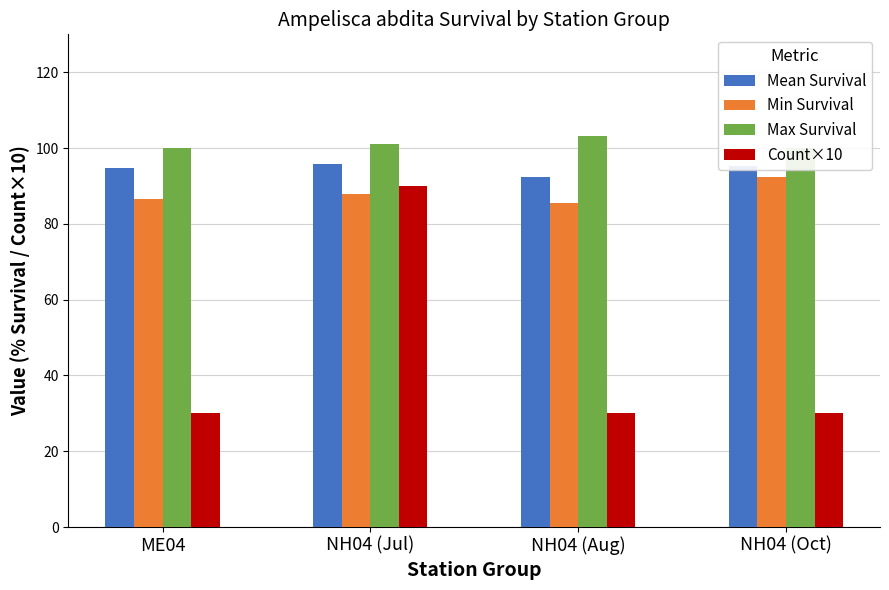

At which label does Max Survival first exceed 101?

NH04 (Jul)